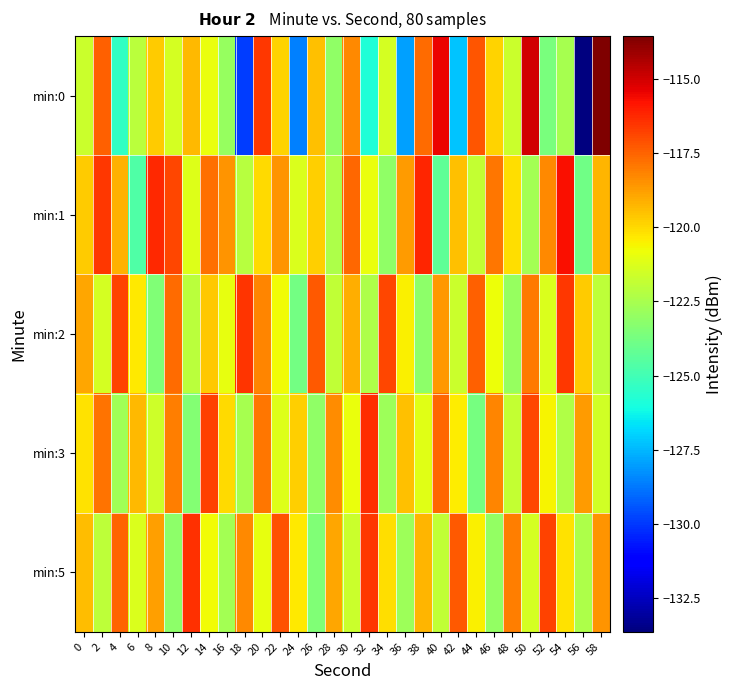

Reading left to right, what are all the values shown in this chart?

min:0: 0=-121.7	2=-117.4	4=-125.4	6=-122.0	8=-119.7	10=-121.4	12=-119.3	14=-120.9	16=-122.9	18=-129.9	20=-116.5	22=-119.9	24=-128.6	26=-119.5	28=-123.1	30=-118.3	32=-125.8	34=-121.4	36=-128.0	38=-117.7	40=-115.5	42=-127.3	44=-117.2	46=-119.9	48=-121.7	50=-115.0	52=-123.6	54=-122.6	56=-133.6	58=-113.5
min:1: 0=-119.7	2=-116.6	4=-119.1	6=-124.7	8=-116.3	10=-116.9	12=-121.2	14=-117.7	16=-118.5	18=-122.1	20=-120.0	22=-118.5	24=-121.3	26=-119.8	28=-122.4	30=-117.6	32=-120.9	34=-123.1	36=-118.7	38=-116.2	40=-124.3	42=-119.5	44=-121.8	46=-117.9	48=-120.1	50=-122.6	52=-118.3	54=-115.7	56=-123.9	58=-119.2
min:2: 0=-118.9	2=-121.4	4=-116.8	6=-120.3	8=-123.5	10=-117.7	12=-122.1	14=-119.6	16=-121.0	18=-116.5	20=-118.2	22=-120.7	24=-123.8	26=-117.3	28=-121.9	30=-119.1	32=-122.4	34=-116.9	36=-120.5	38=-123.2	40=-118.6	42=-121.7	44=-117.4	46=-120.8	48=-122.9	50=-118.0	52=-121.3	54=-116.6	56=-119.7	58=-122.0
min:3: 0=-120.2	2=-117.8	4=-122.7	6=-119.3	8=-121.6	10=-118.1	12=-123.4	14=-116.7	16=-120.0	18=-122.5	20=-117.9	22=-121.2	24=-119.8	26=-123.1	28=-118.4	30=-120.9	32=-116.3	34=-122.8	36=-119.5	38=-121.1	40=-117.6	42=-120.4	44=-123.7	46=-118.2	48=-121.8	50=-116.9	52=-120.6	54=-122.3	56=-118.7	58=-121.5
min:5: 0=-119.4	2=-122.0	4=-117.5	6=-121.3	8=-118.8	10=-123.2	12=-116.4	14=-120.7	16=-122.6	18=-118.3	20=-121.0	22=-117.1	24=-120.3	26=-123.5	28=-118.9	30=-121.7	32=-116.6	34=-120.1	36=-122.8	38=-119.2	40=-121.9	42=-117.3	44=-120.5	46=-123.0	48=-118.1	50=-121.4	52=-116.8	54=-120.2	56=-122.4	58=-118.5